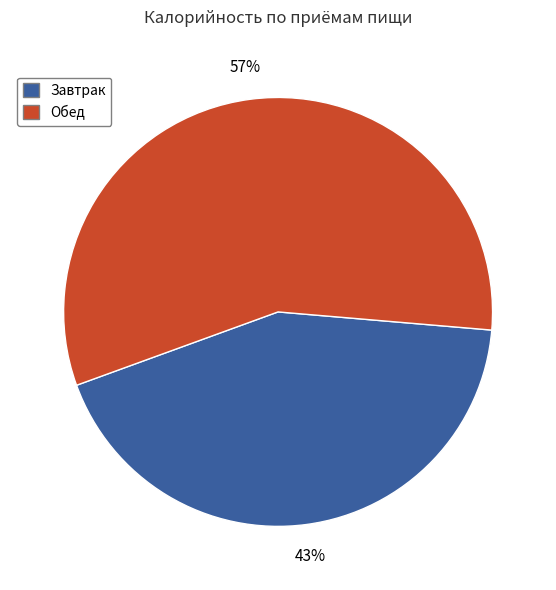

What is the ratio of the value at Завтрак to the value at Обед?

0.8